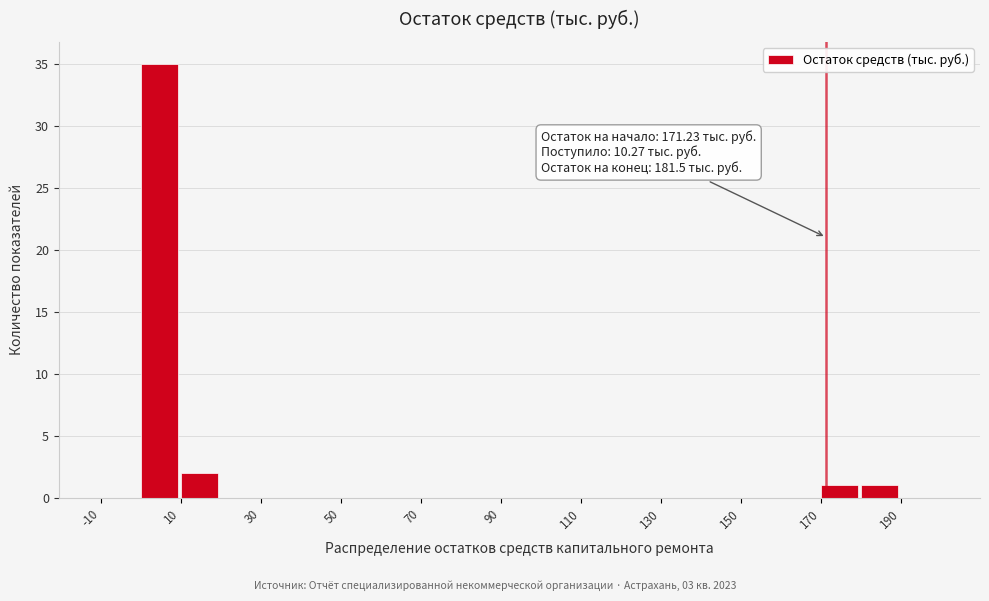

Over which range of the x-axis is the bar tallest?

0 to 10